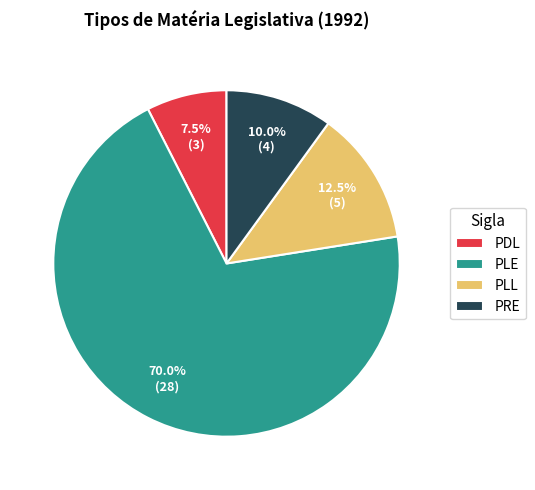

Is it true that PLE is 64% of the pie?

False